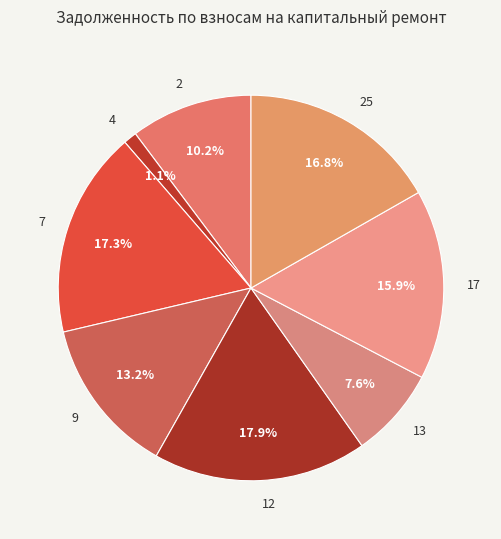

Which category has the smallest portion of the pie?

4